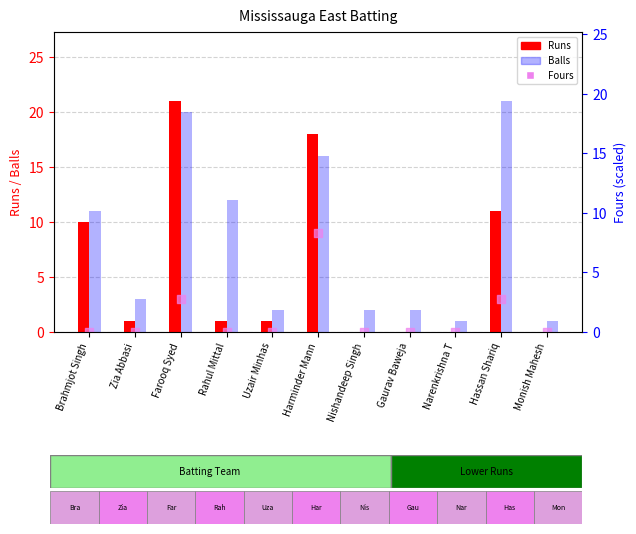

At which category is the sum across all series the highest?

Farooq Syed